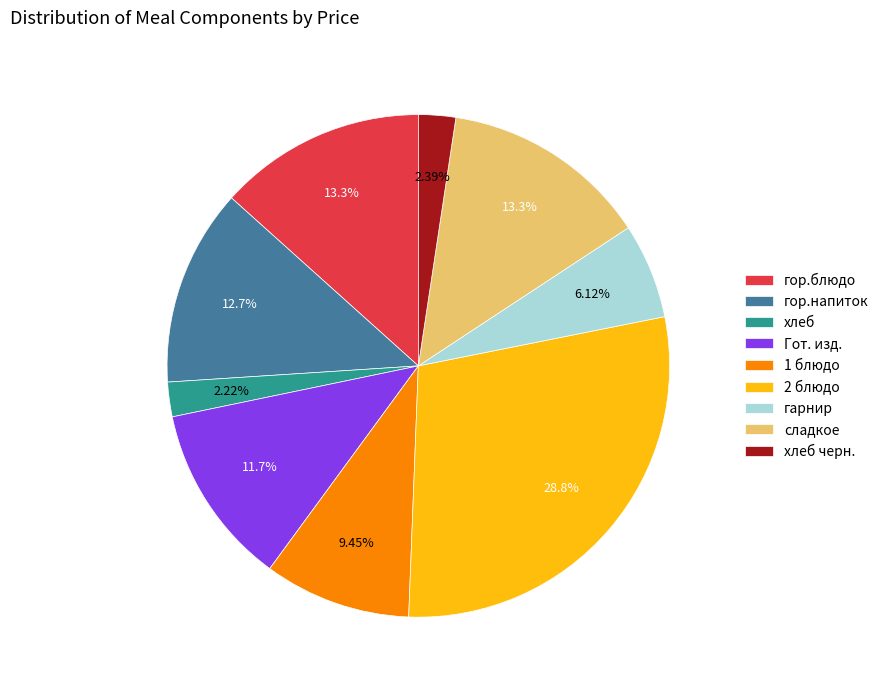

Count the number of slices in the pie.

9